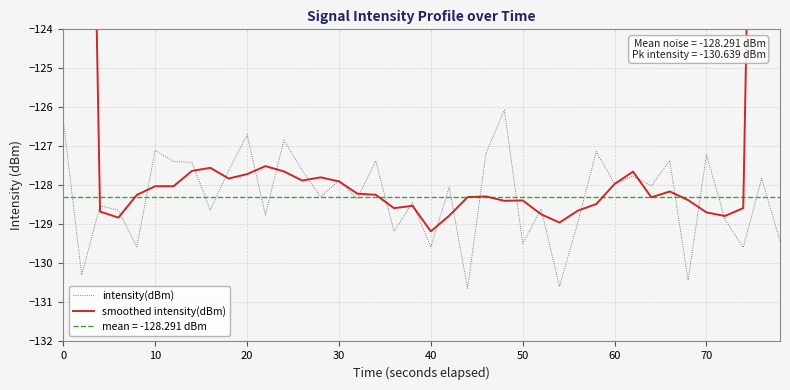

What is the minimum value for intensity(dBm)?

-130.6